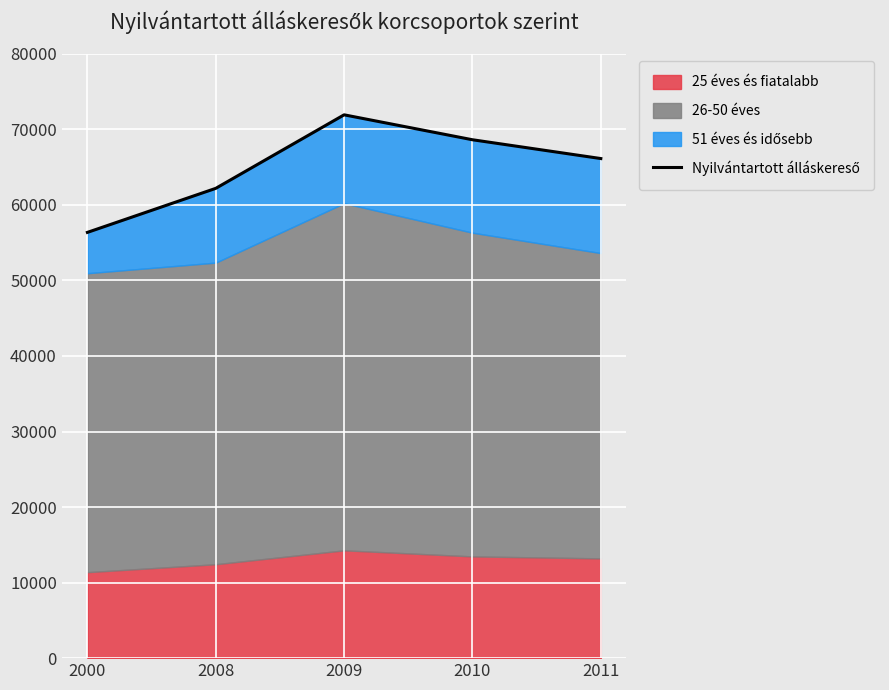

What is the sum of the values at 2009 and 2011?

138055